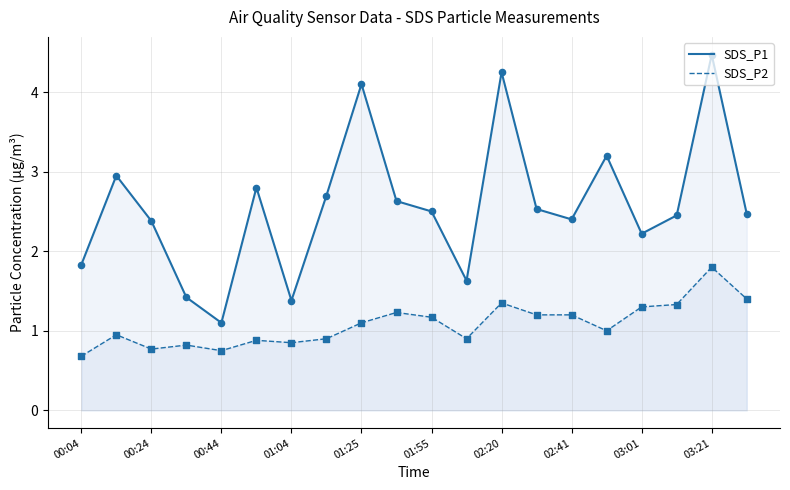

Which series has the widest spread of Y values?

SDS_P1